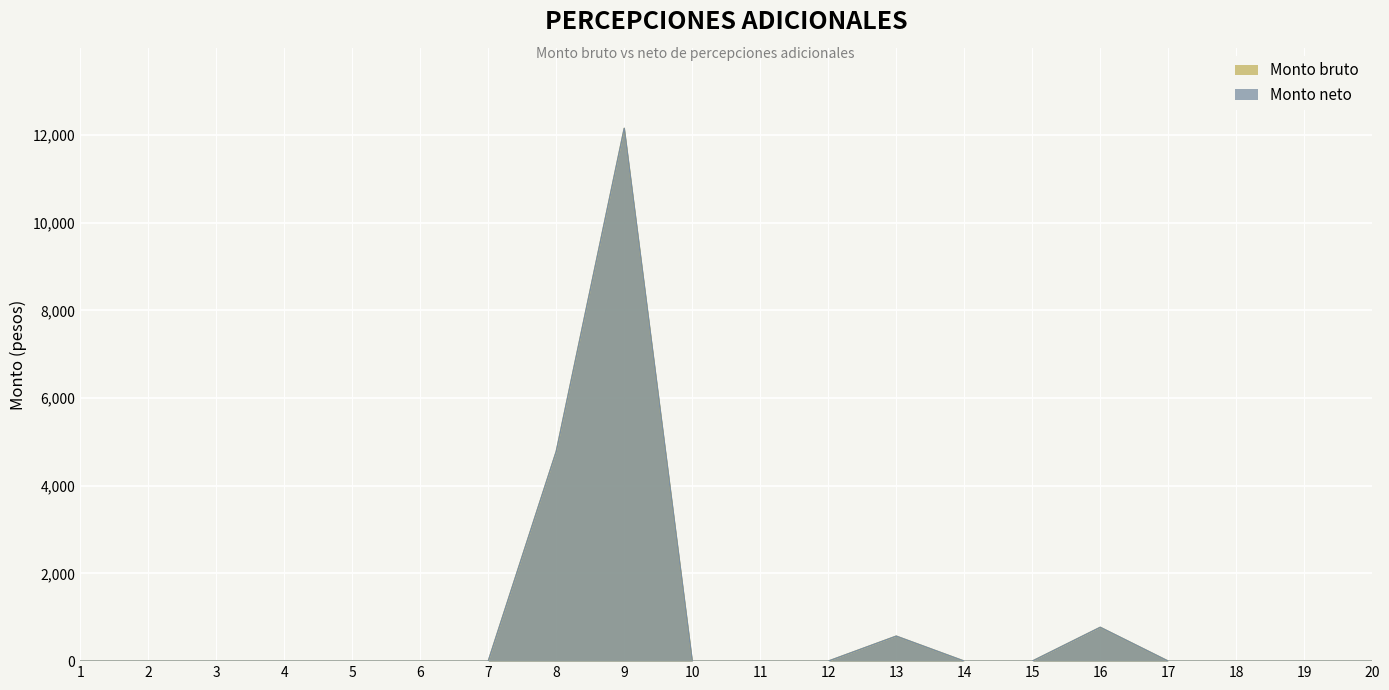

What is the maximum value shown in the chart?

12151.2